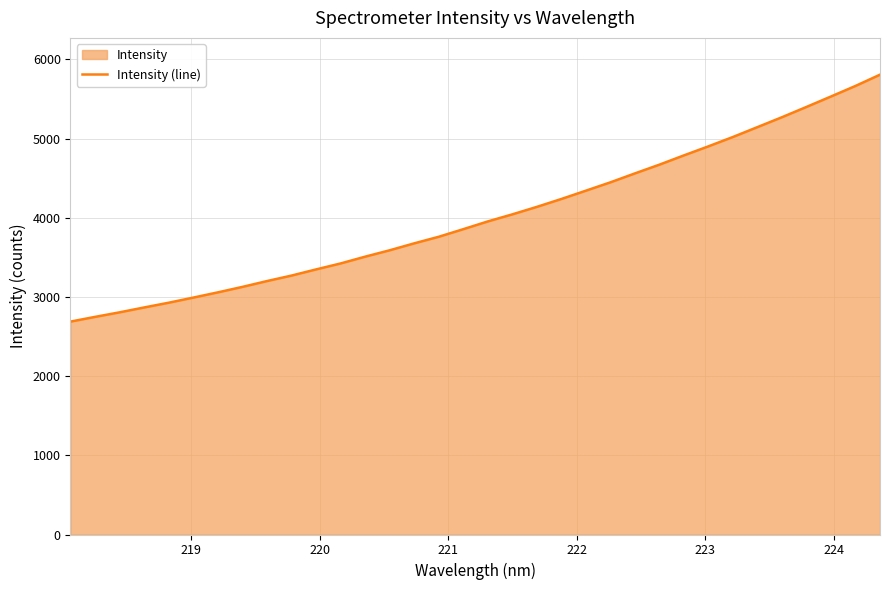

What is the maximum value shown in the chart?

5807.6